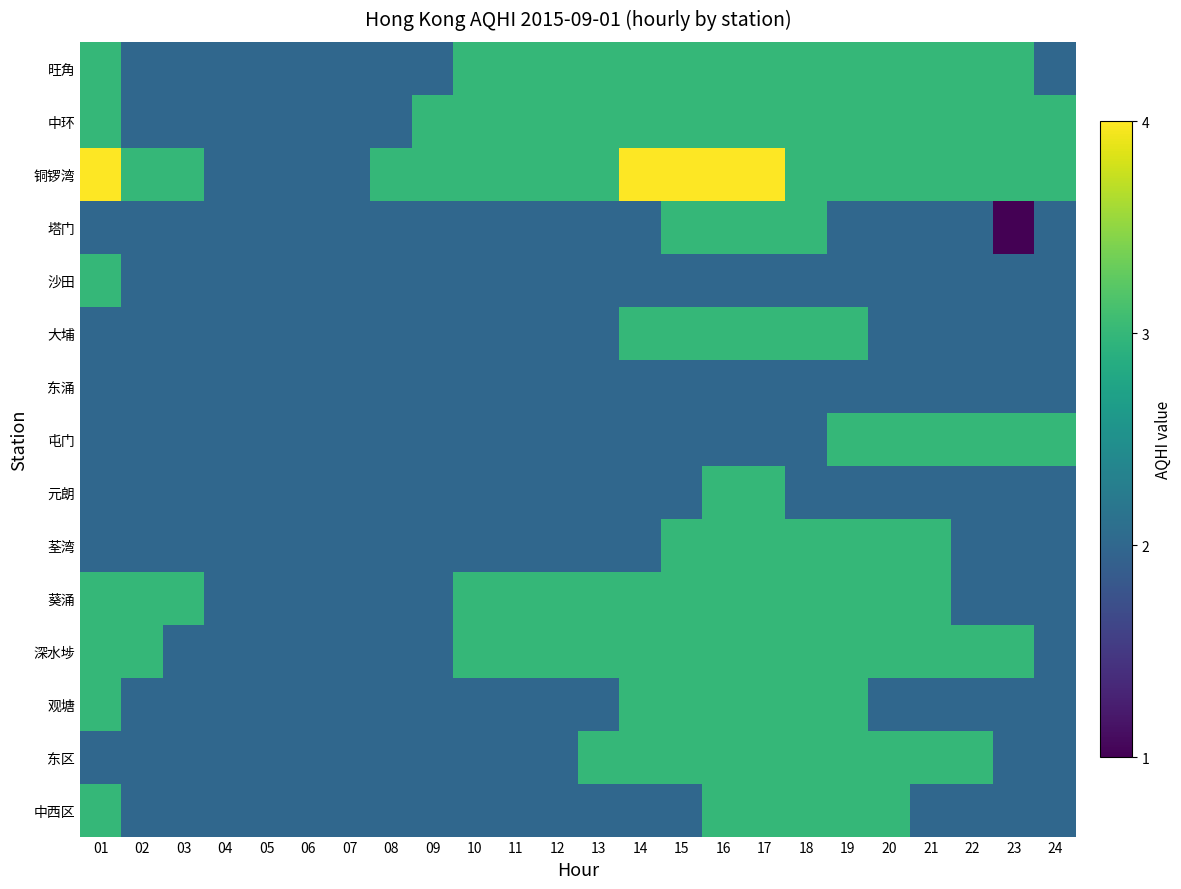

At how many categories does at least one series exceed 2?

20